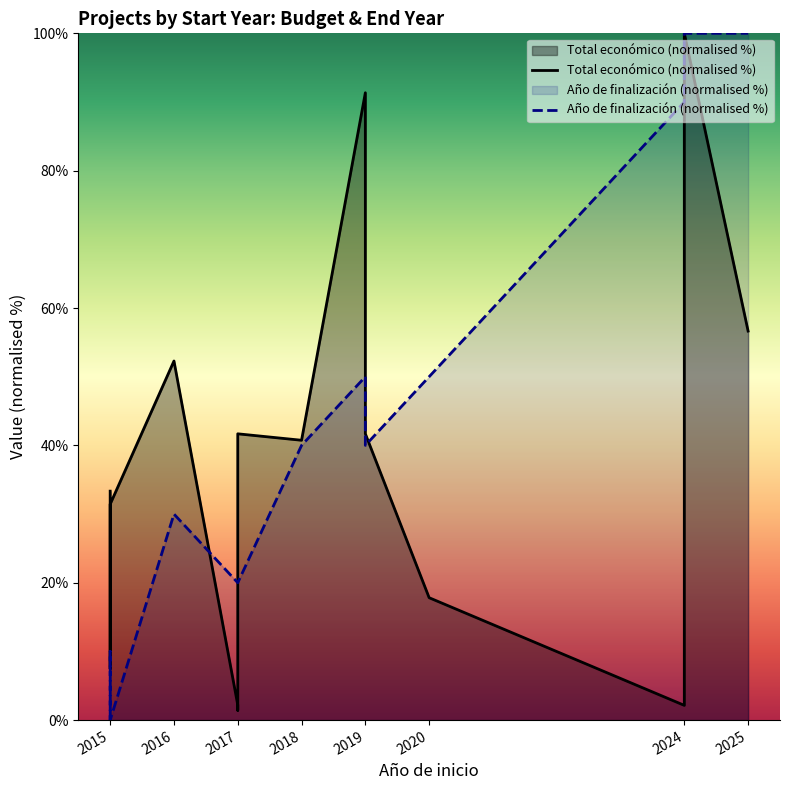

What is the value of the Total económico (normalised %) point at the 4th from the left?

52.3